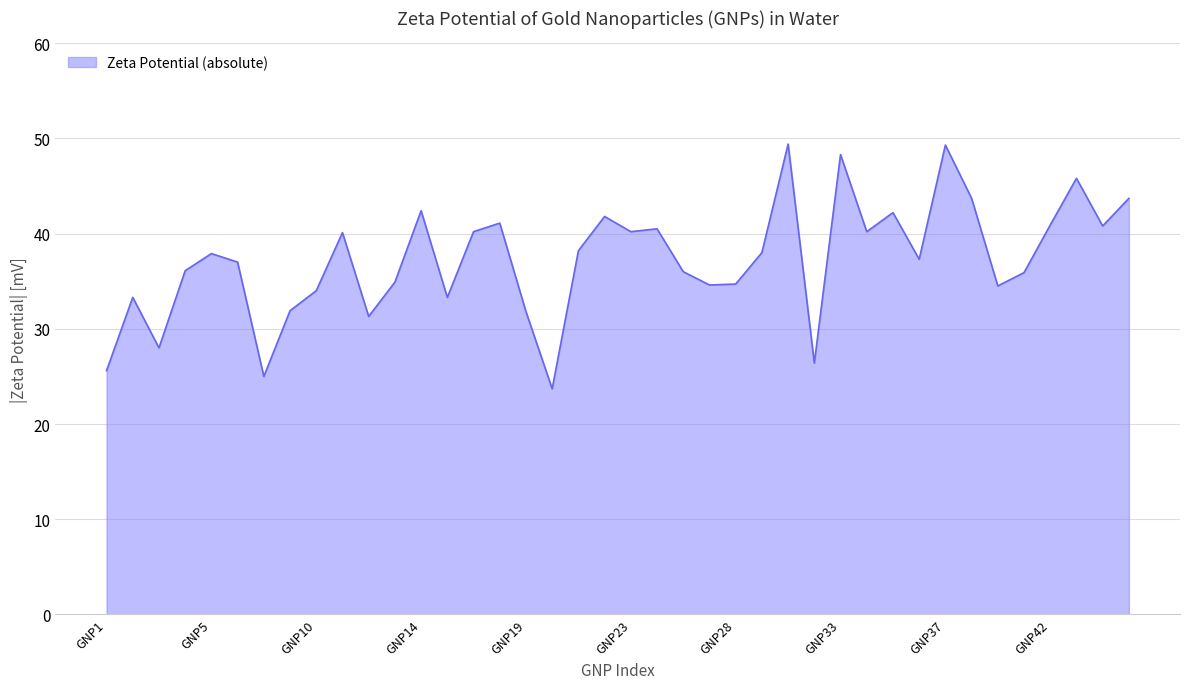

Does the chart have visible grid lines?

Yes